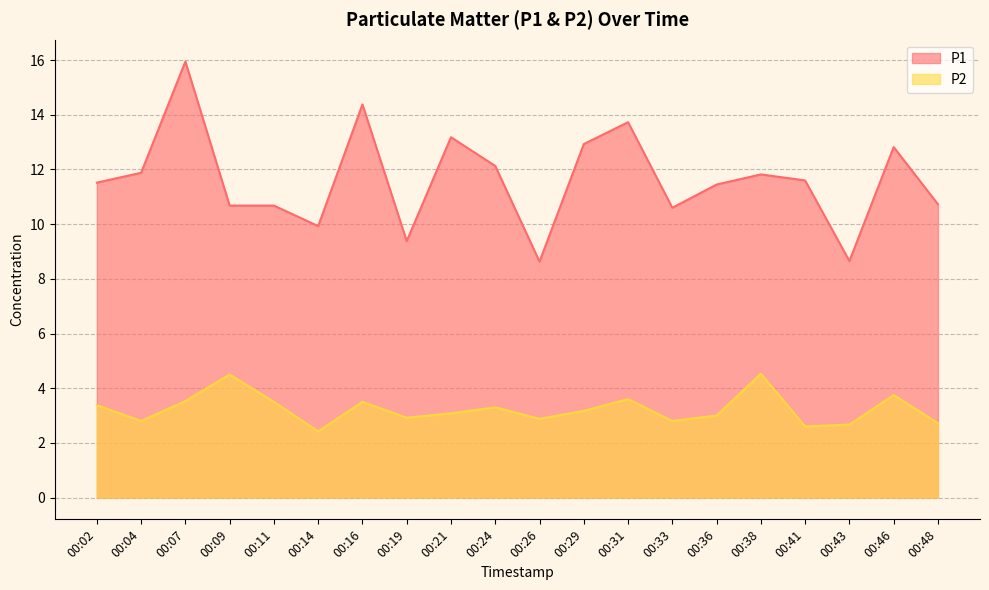

Read the P2 value at 00:41.

2.6